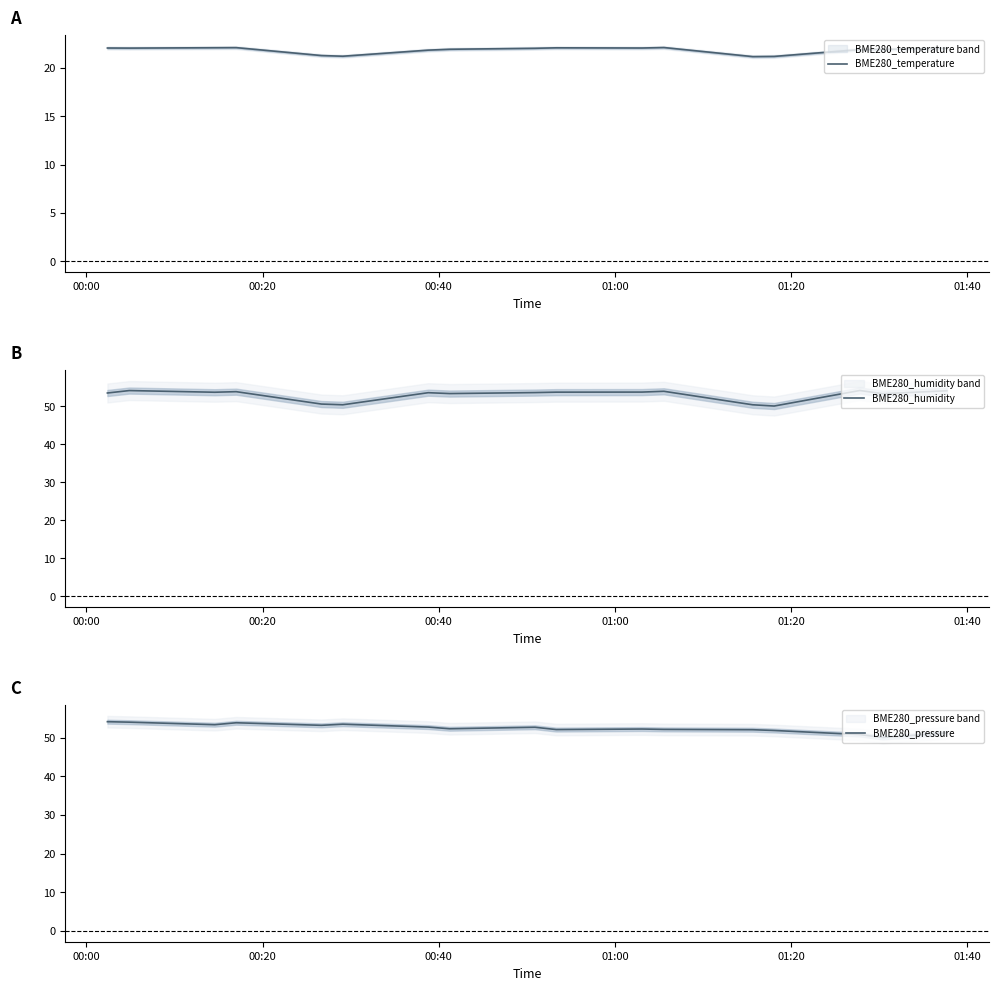

What is the value of the BME280_humidity point at the 5th from the left?

50.5